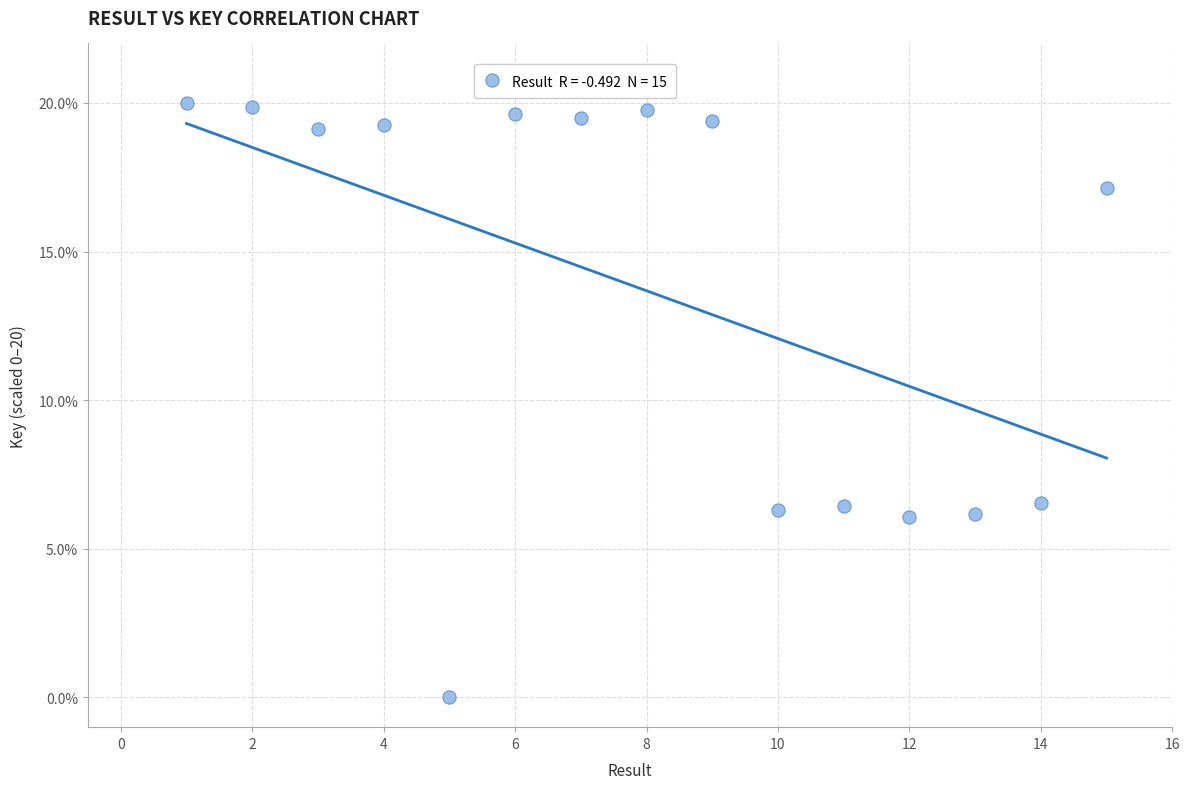

What is the range of X values (max minus min)?

14.0